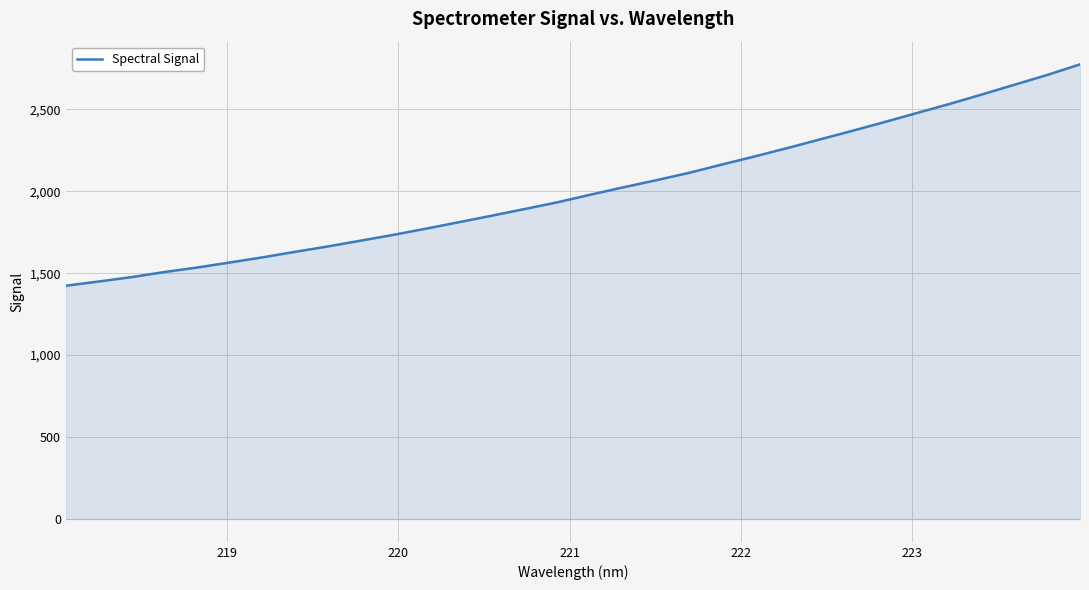

What is the greatest value displayed?

2773.2